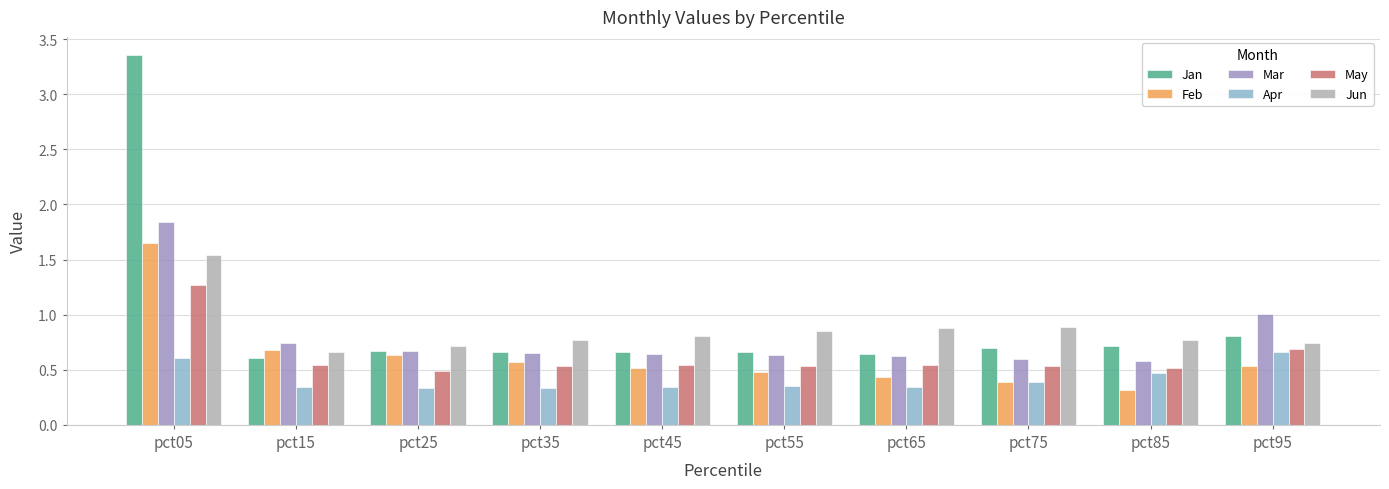

Are the bars horizontal?

No